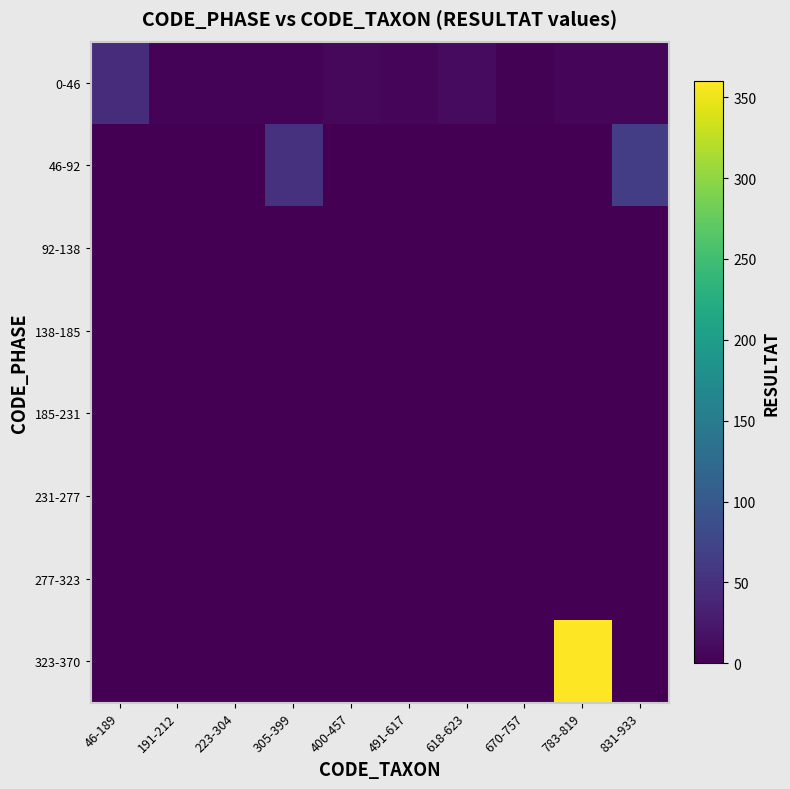

Between 670-757 and 491-617, which is larger?

491-617